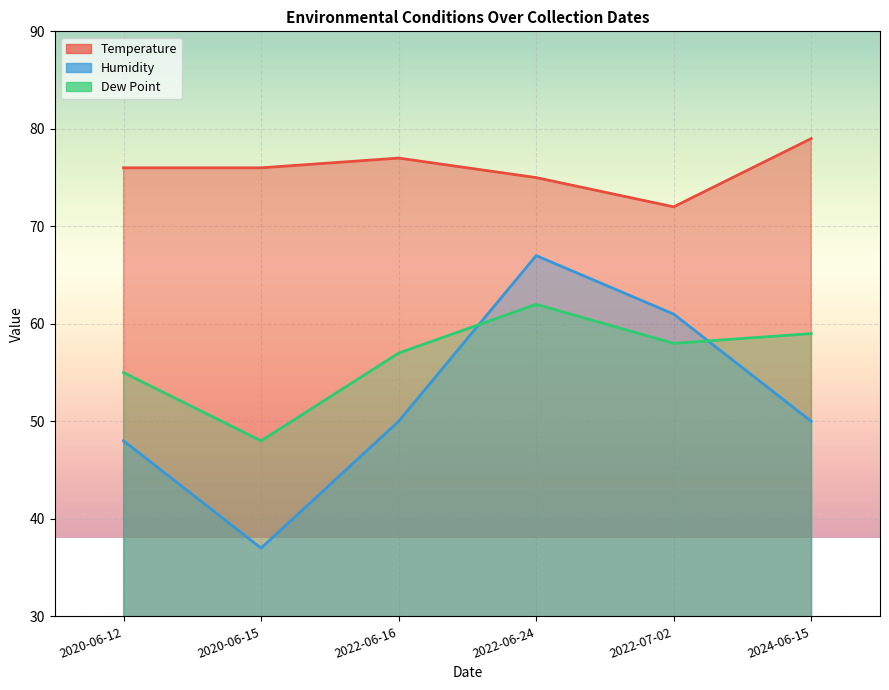

Reading left to right, extract all data points from this chart.

Temperature: 76	76	77	75	72	79
Humidity: 48	37	50	67	61	50
Dew Point: 55	48	57	62	58	59